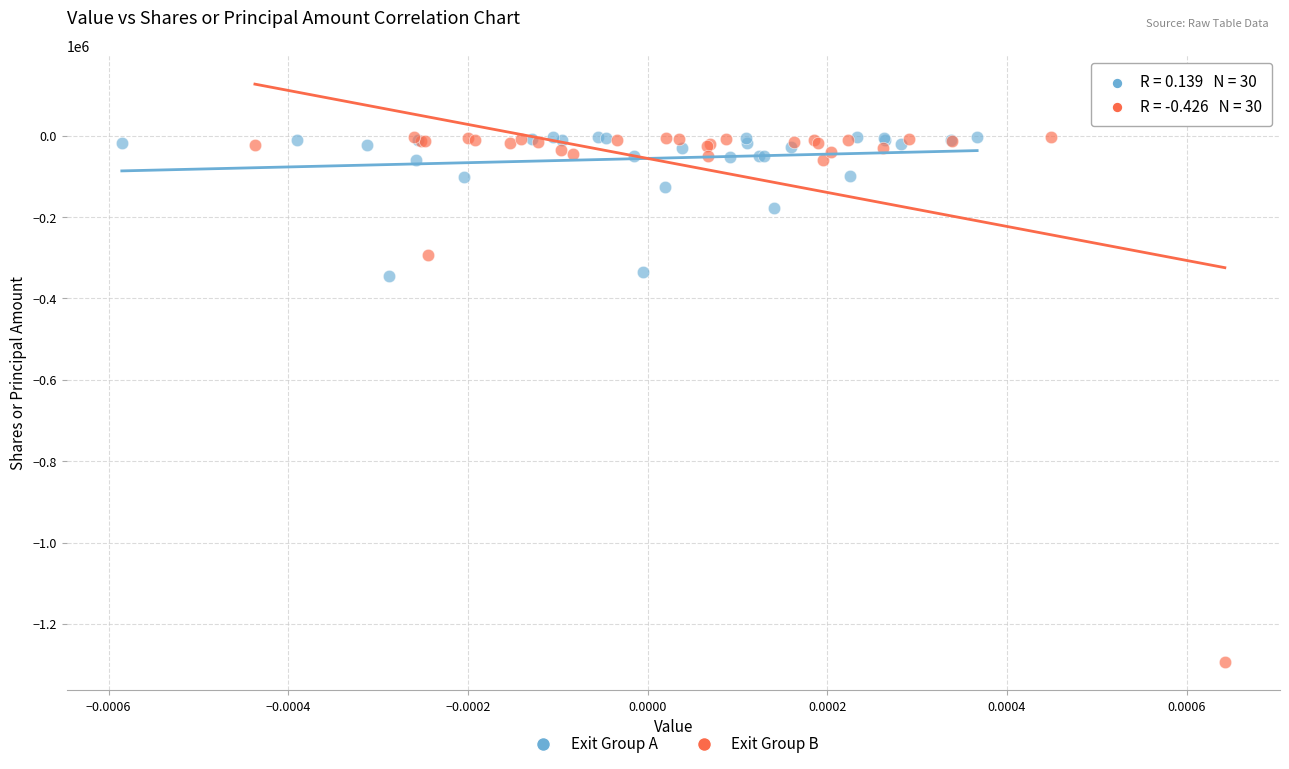

Which series reaches the minimum Y coordinate?

Exit Group B